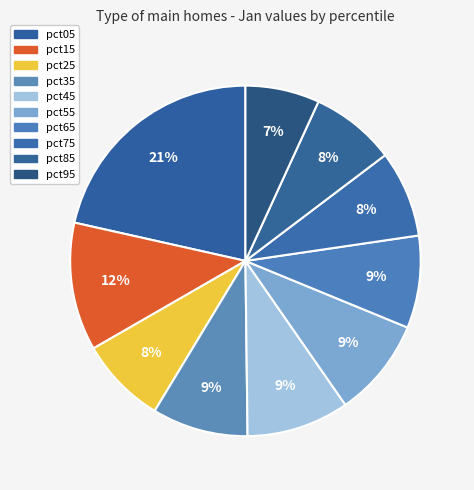

Count the number of slices in the pie.

10